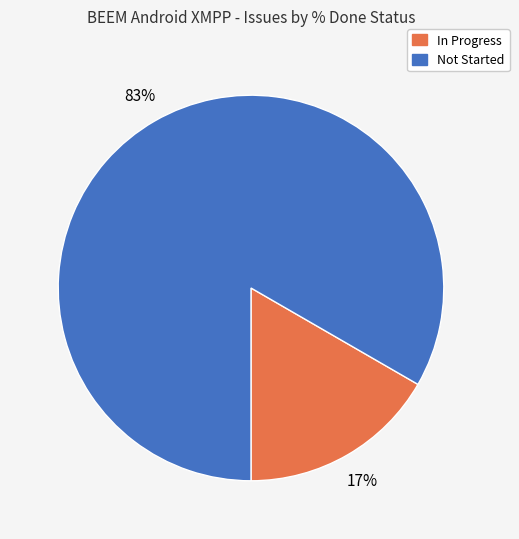

Count the number of slices in the pie.

2